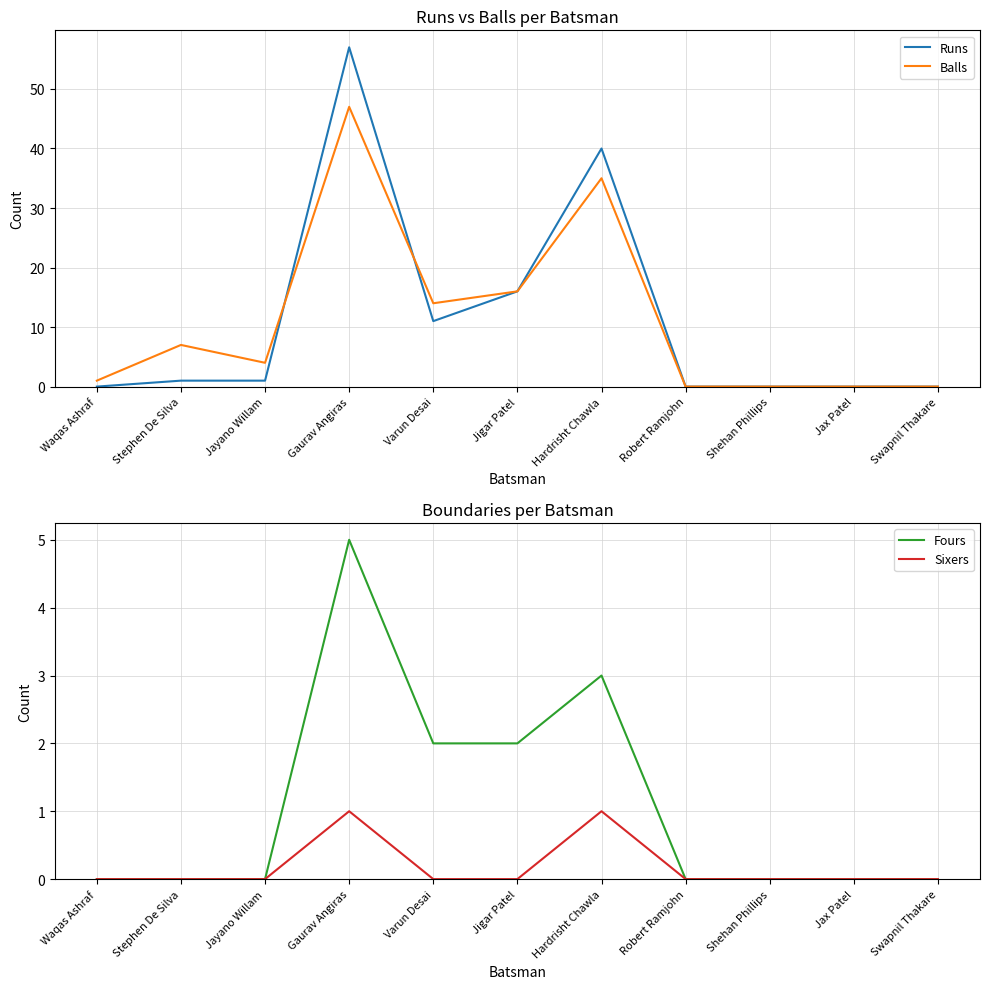

Rank the categories by Fours value from highest to lowest.

Gaurav Angiras, Hardrisht Chawla, Varun Desai, Jigar Patel, Waqas Ashraf, Stephen De Silva, Jayano Willam, Robert Ramjohn, Shehan Phillips, Jax Patel, Swapnil Thakare